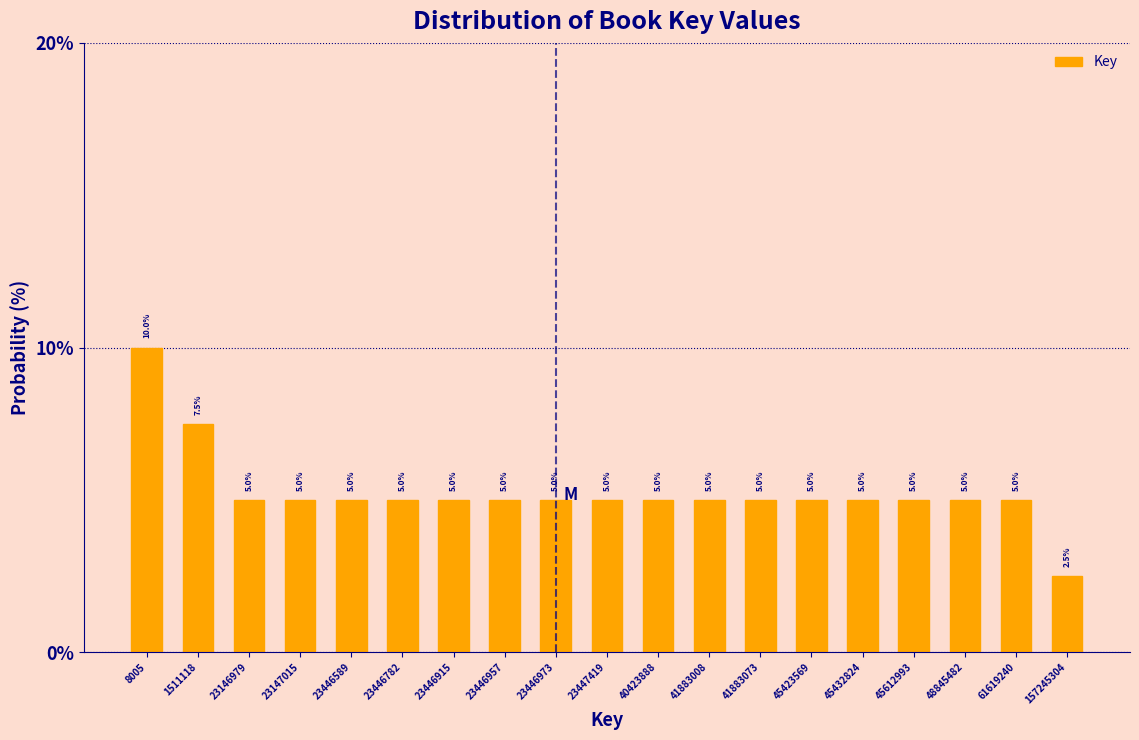

Reading left to right, list all the values displayed in this chart.

10.0	7.5	5.0	5.0	5.0	5.0	5.0	5.0	5.0	5.0	5.0	5.0	5.0	5.0	5.0	5.0	5.0	5.0	2.5